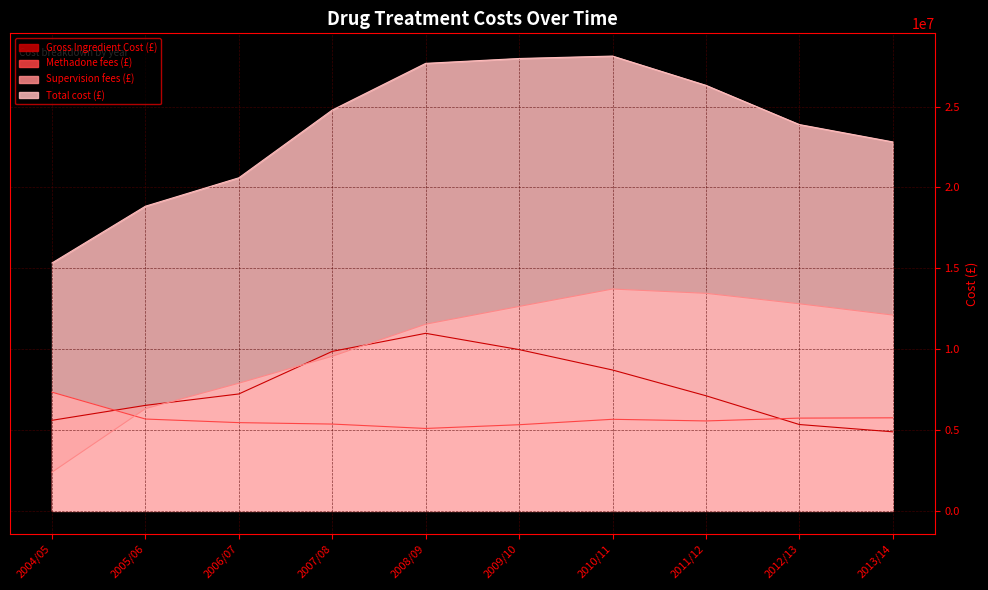

Which series has the widest spread of values?

Total cost (£)